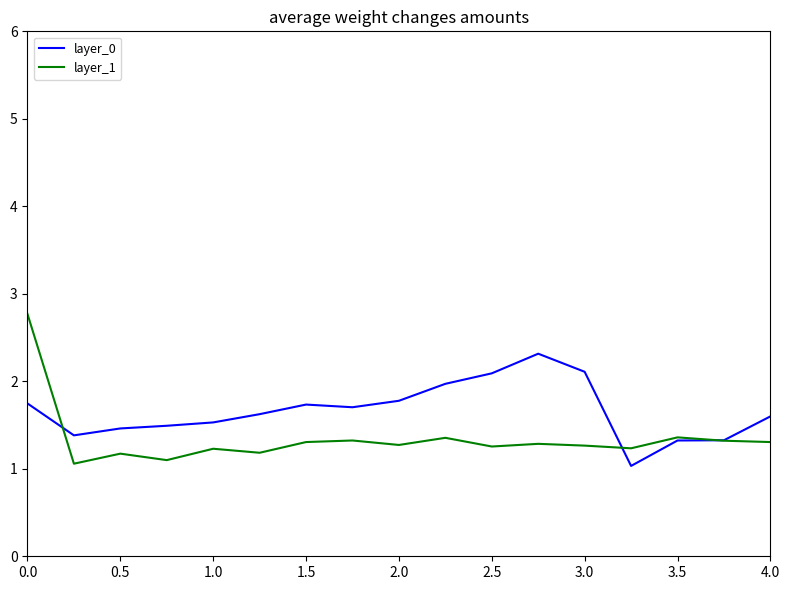

Rank the series by their average value, from highest to lowest.

layer_0, layer_1